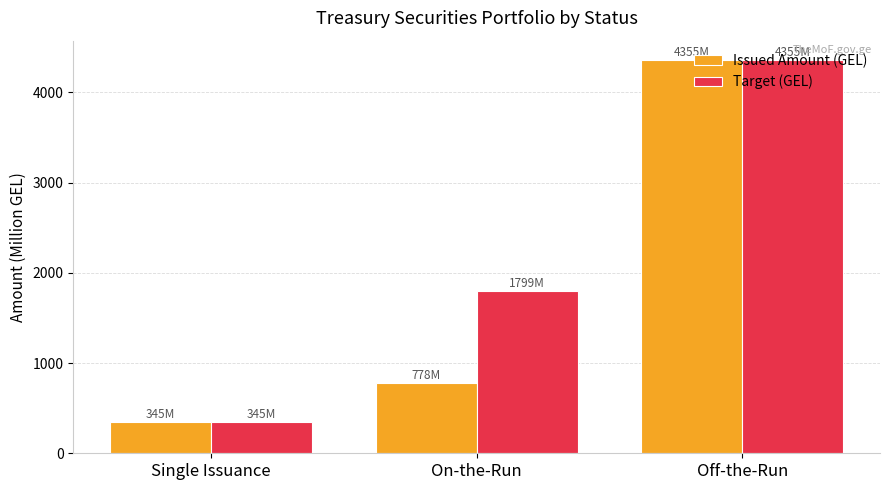

Which series changed the most between On-the-Run and Off-the-Run?

Issued Amount (GEL)